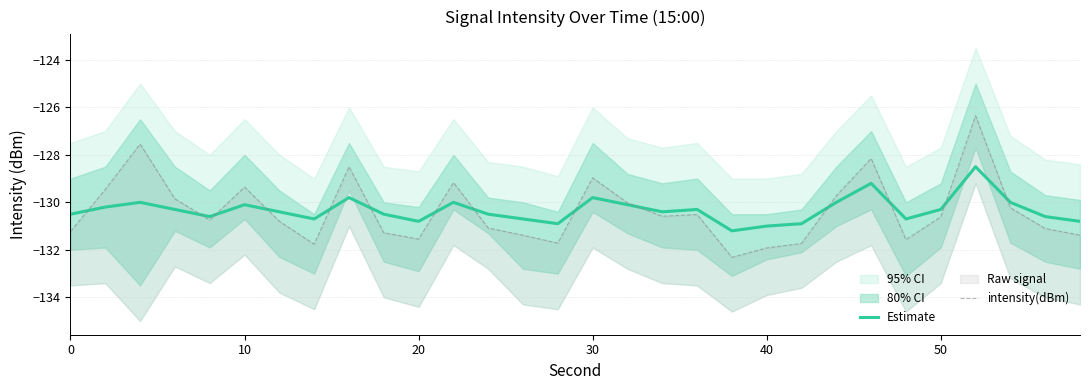

Rank the series by their maximum value, from lowest to highest.

Estimate, intensity(dBm)